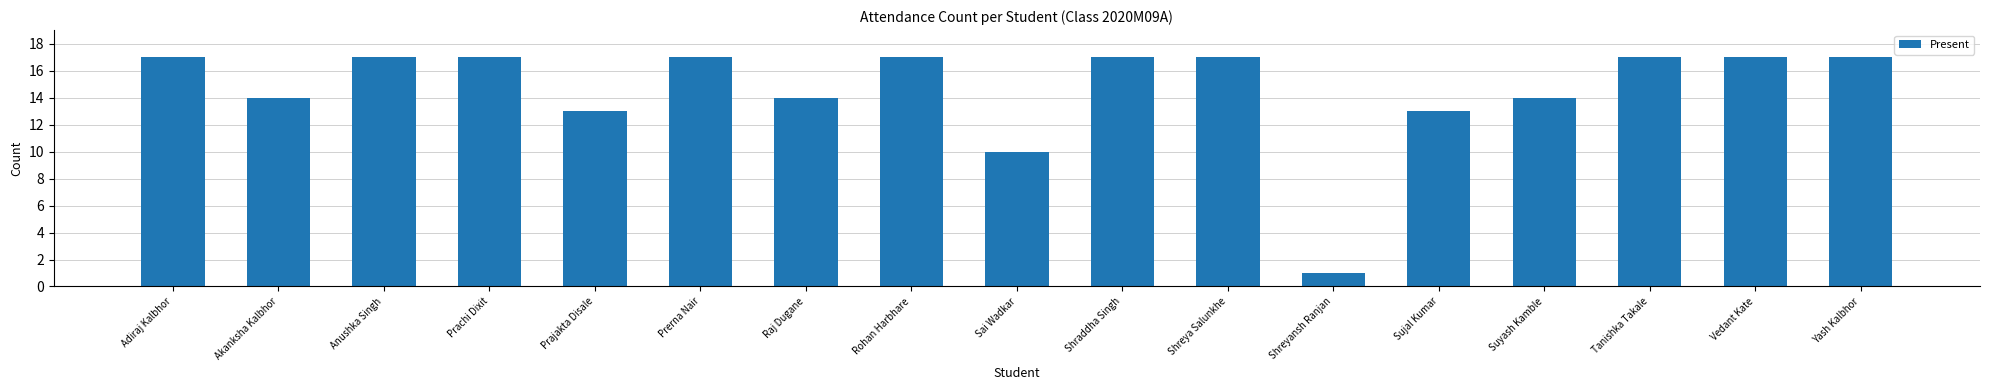

Is it true that the value at Tanishka Takale is 17?

True